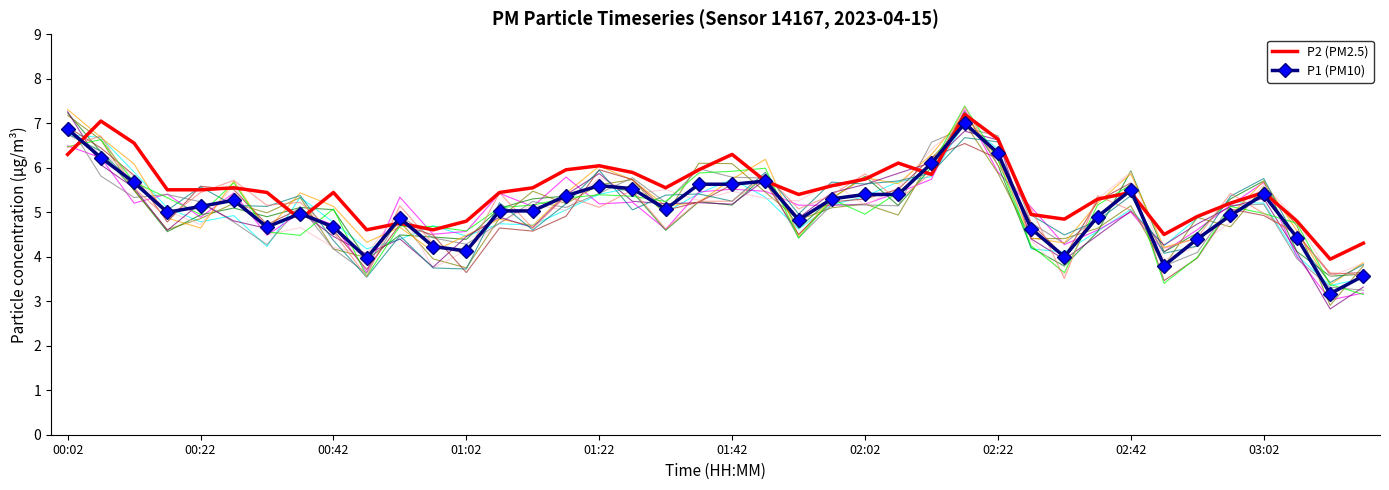

The value of P1 (PM10) at 02:42 is 2.2. True or false?

False